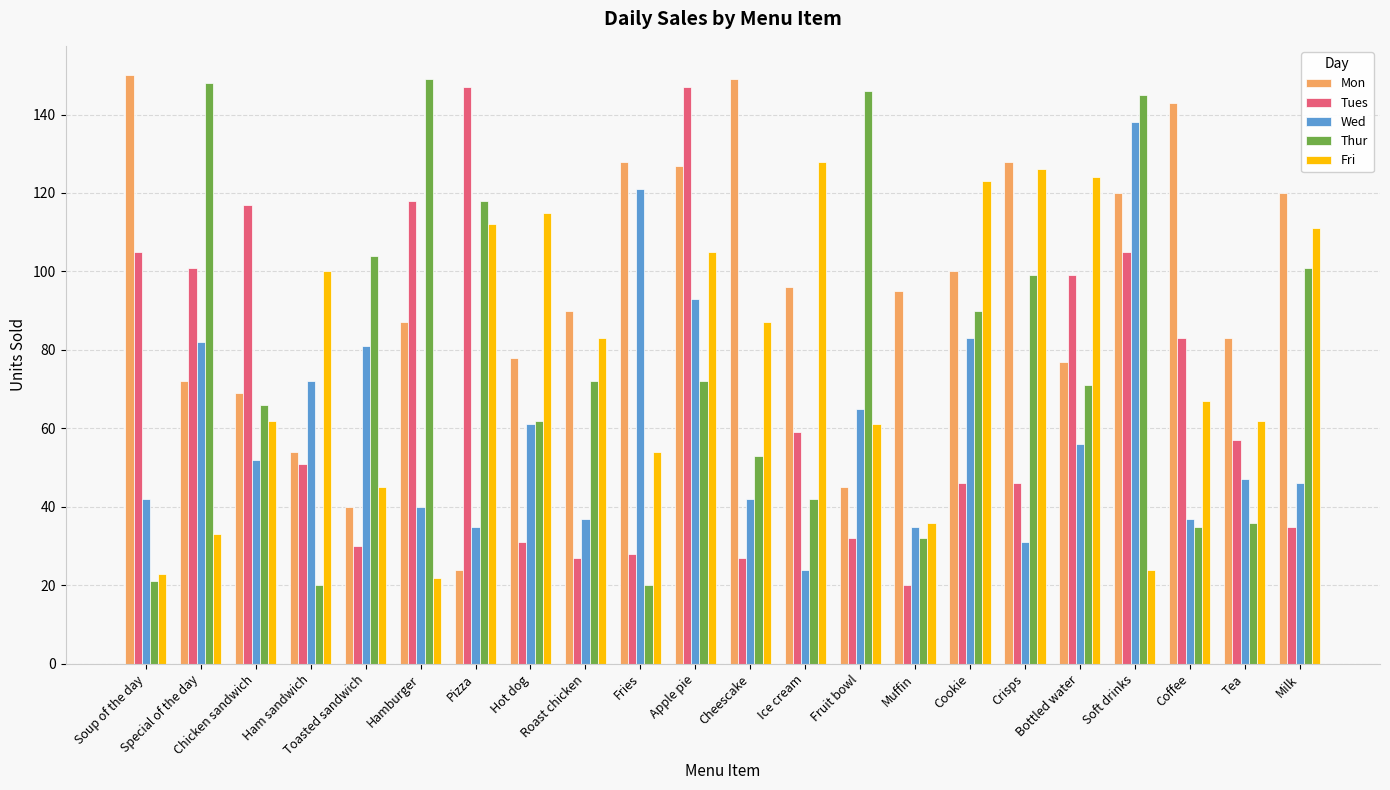

At which label is Mon closest to 87?

Hamburger